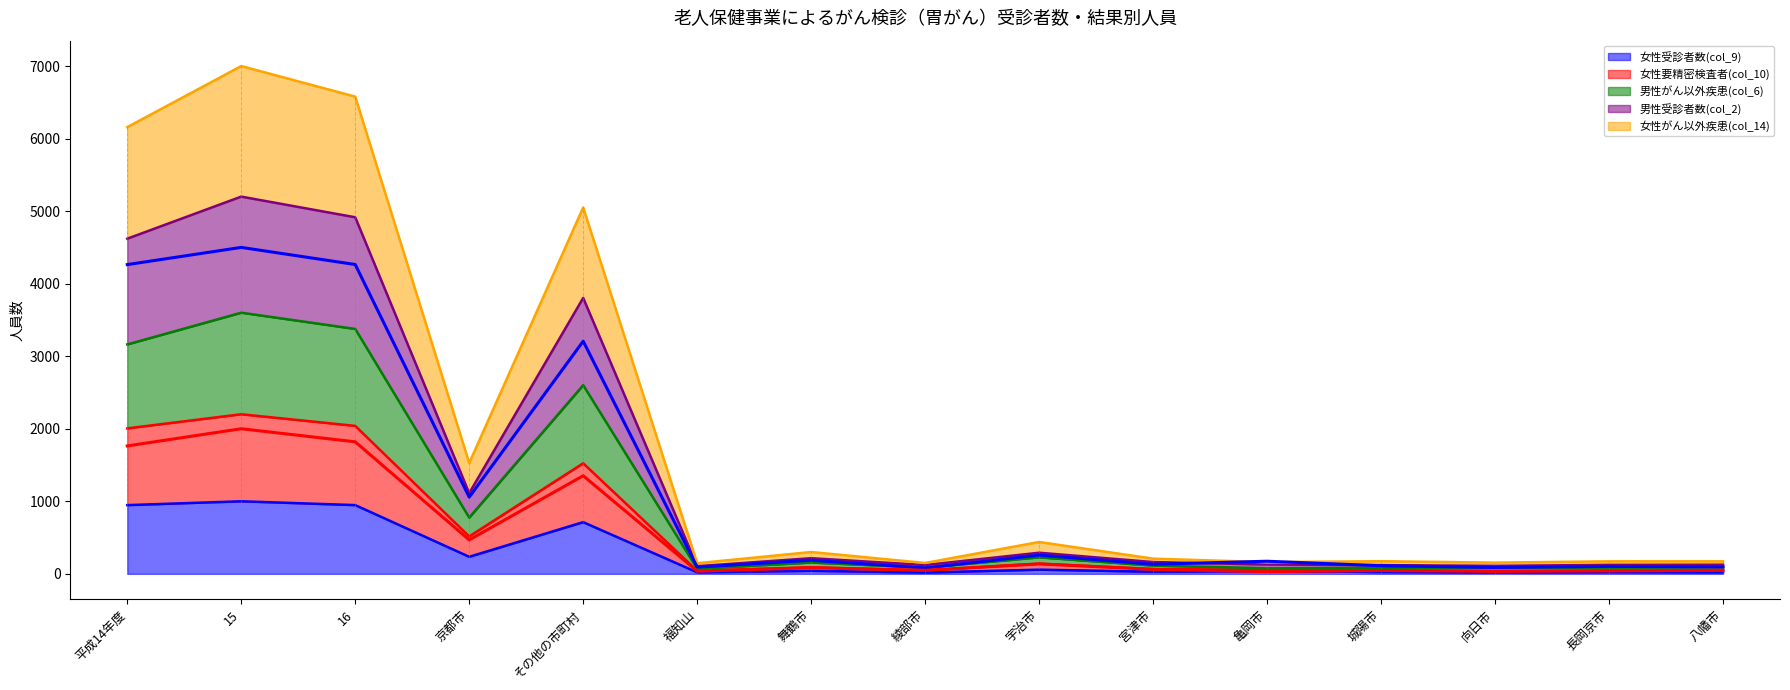

Where is the first local maximum for 男性受診者数(col_2)?

15